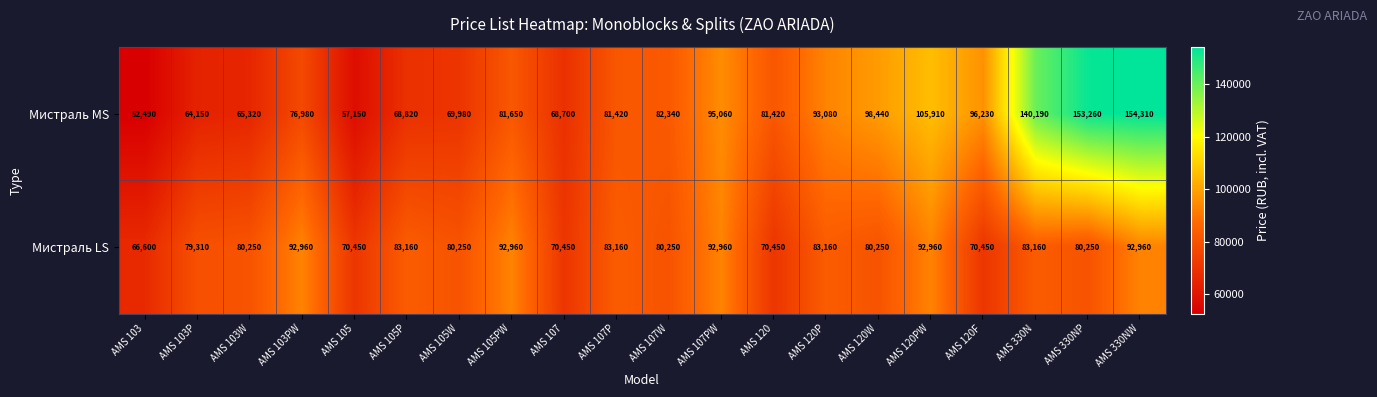

What is the sum of the Мистраль LS values at AMS 107 and AMS 120?

140900